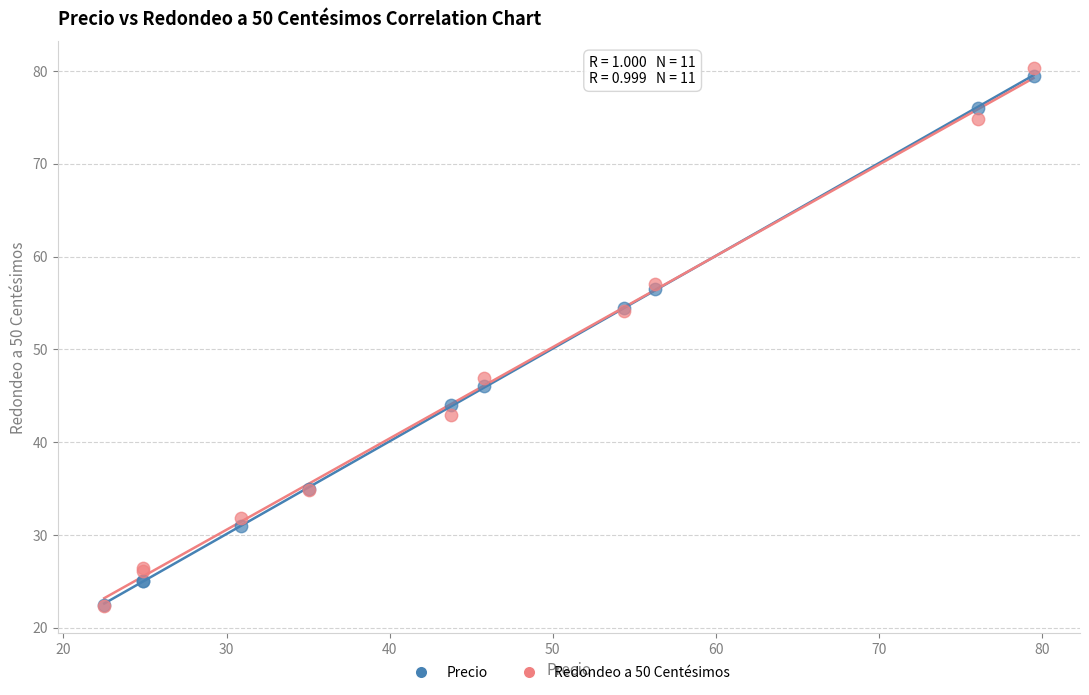

What are all the series names shown in the legend?

Precio, Redondeo a 50 Centésimos